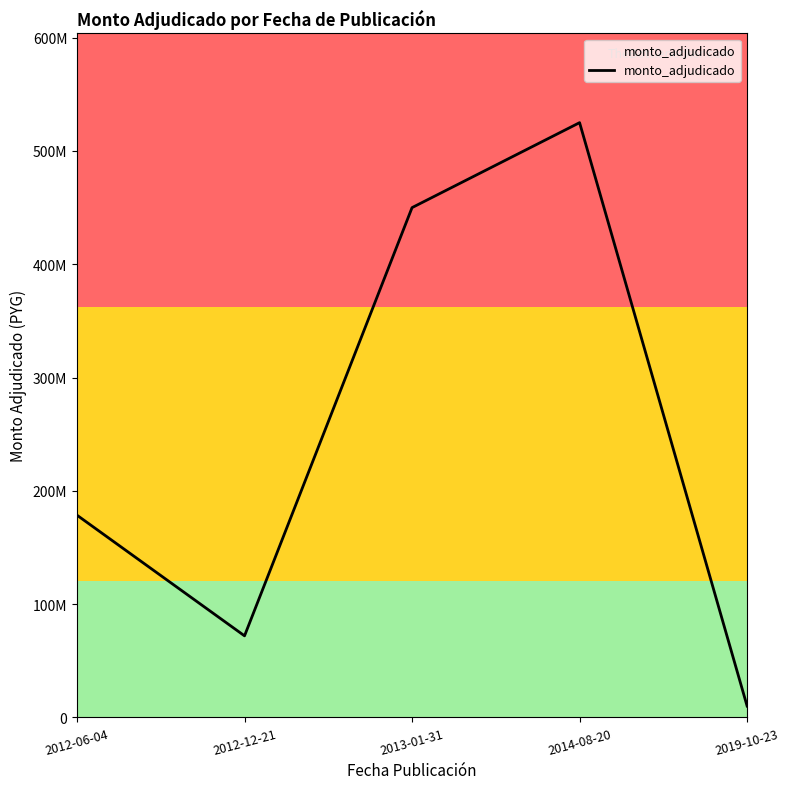

List the labels in order of value, largest first.

2014-08-20, 2013-01-31, 2012-06-04, 2012-12-21, 2019-10-23